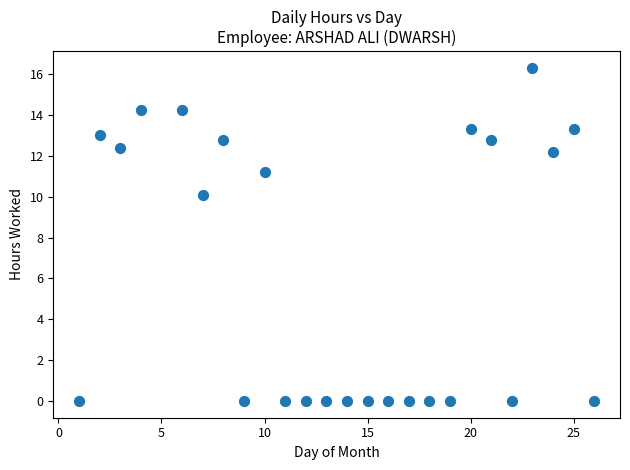

What Y value in the scatter plot is closest to 8?

10.1